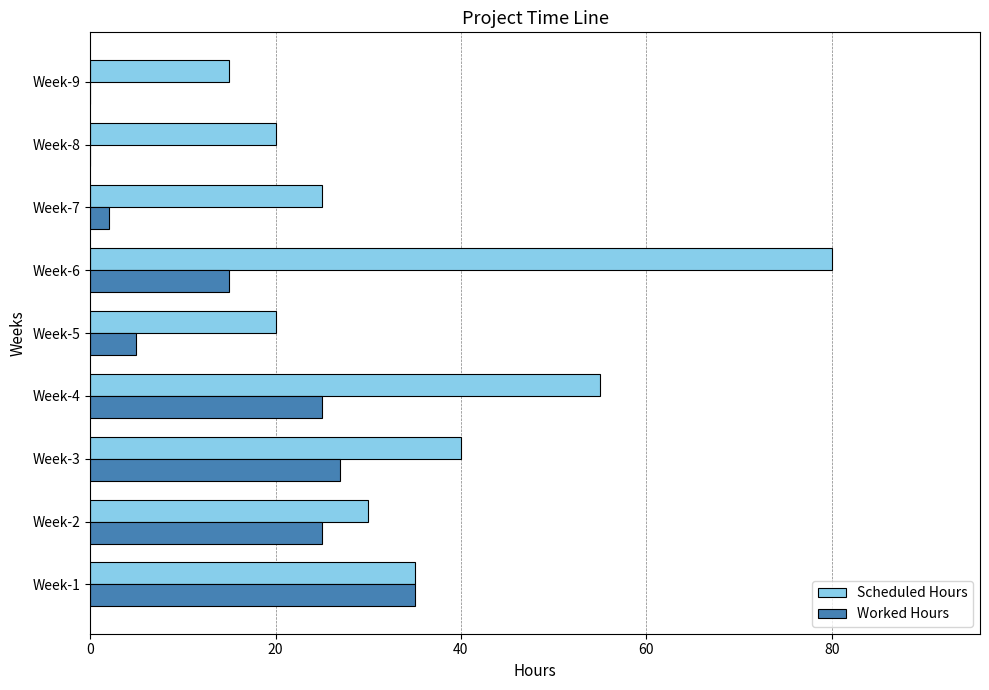

What is the maximum value shown in the chart?

80